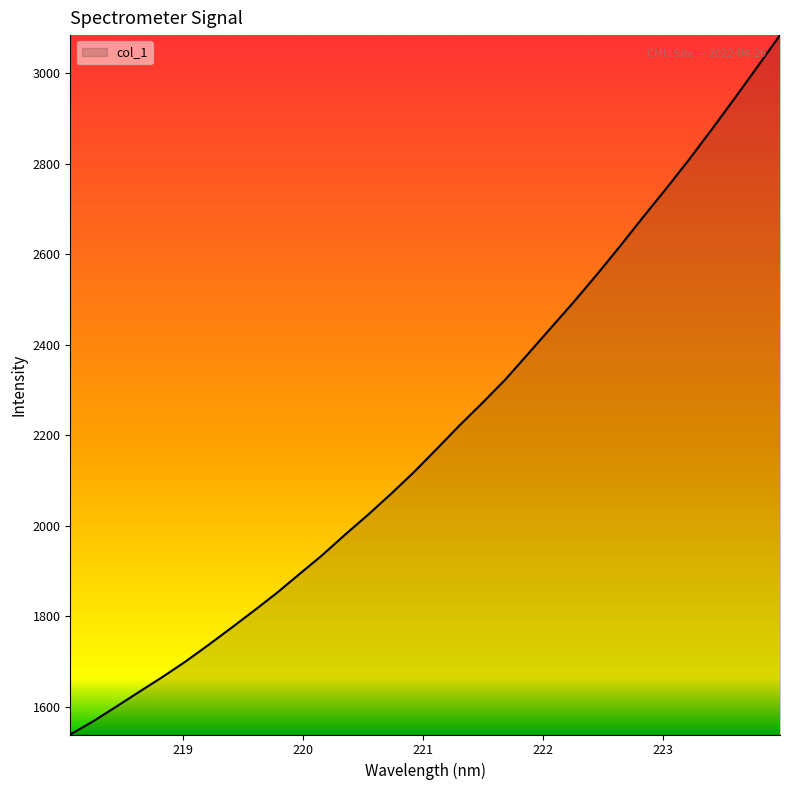

What is the sum of all values?

70514.6